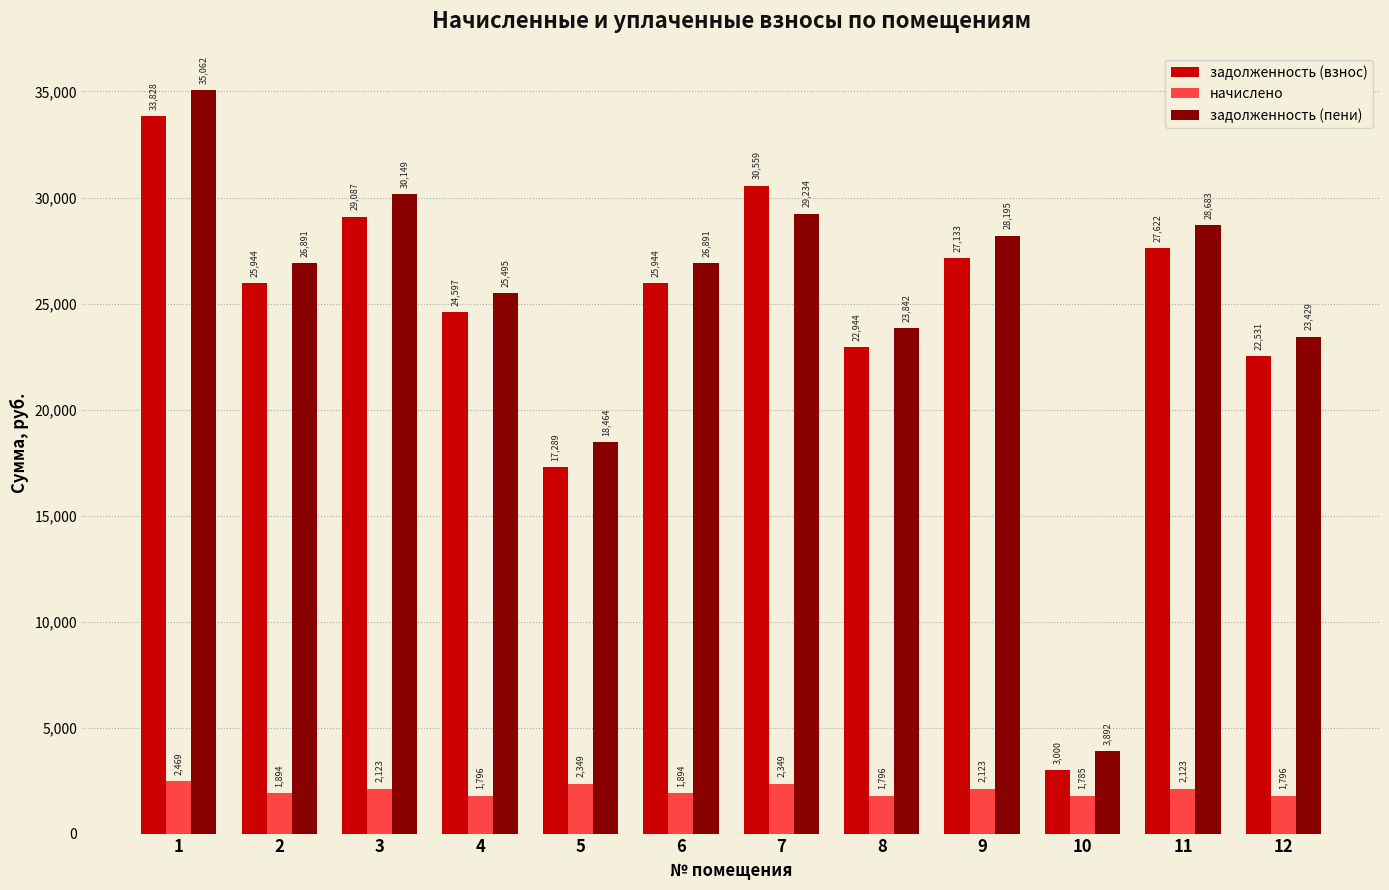

The начислено series shows 3304.6 at 3. True or false?

False